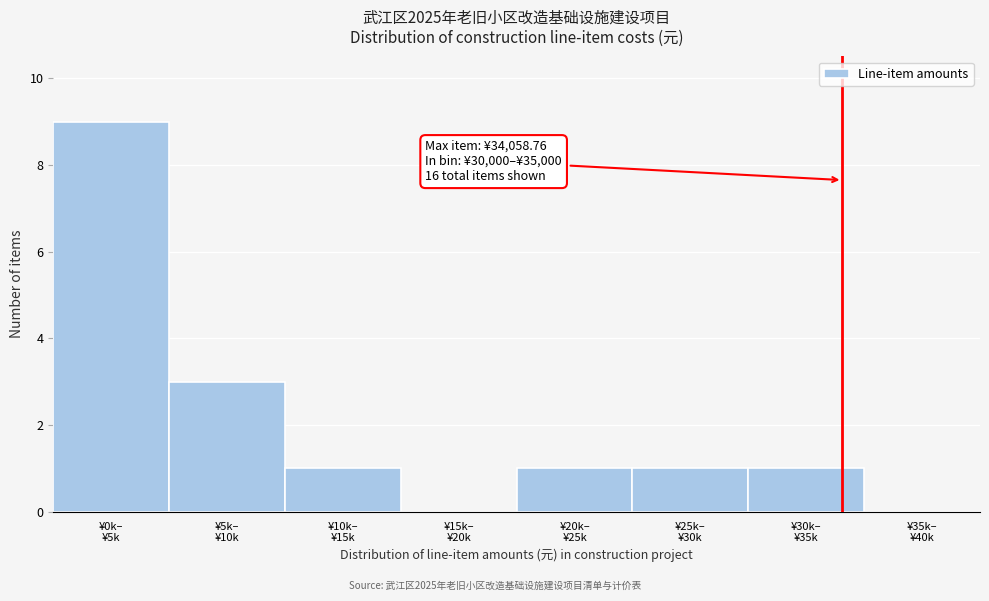

What is the sum of all values?

16